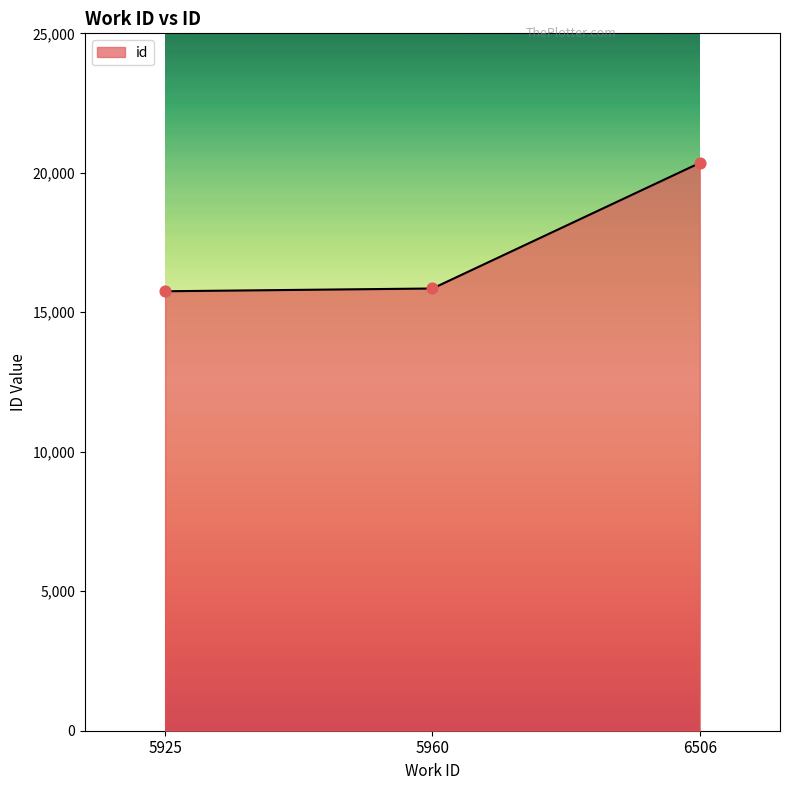

What is the change in value from 5925 to 5960?

+99